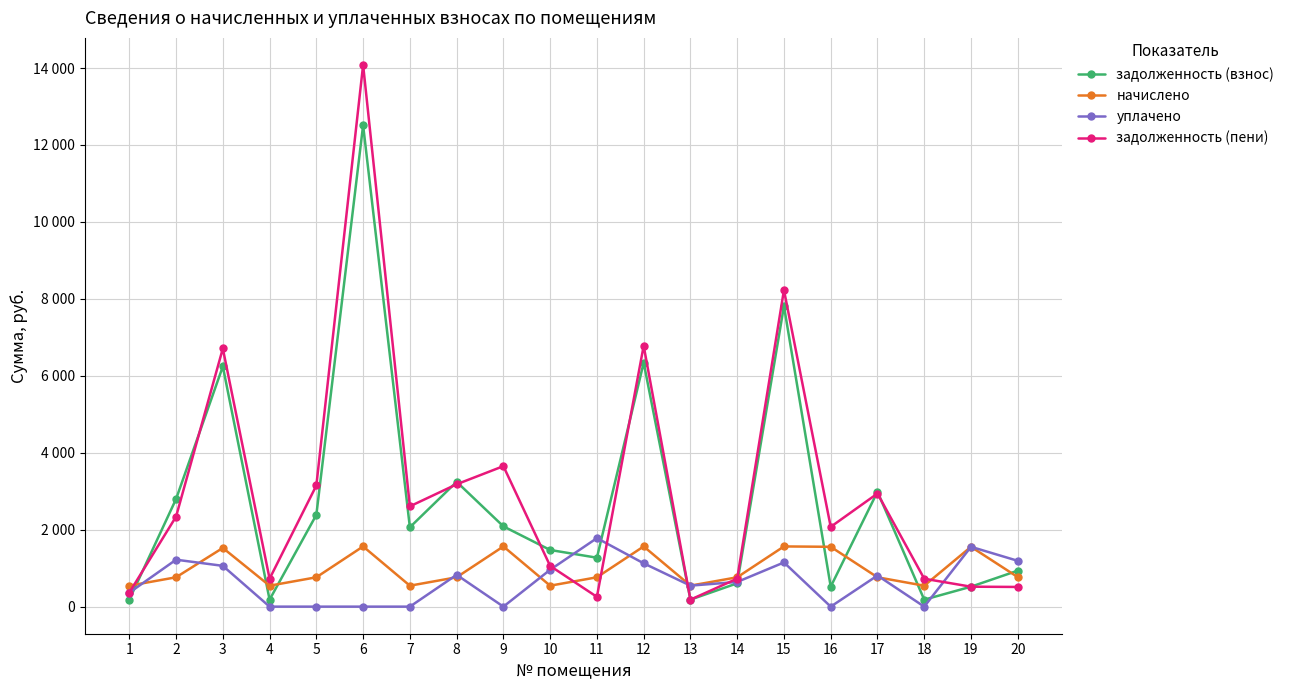

What is the average value of the задолженность (взнос) series?

2726.2